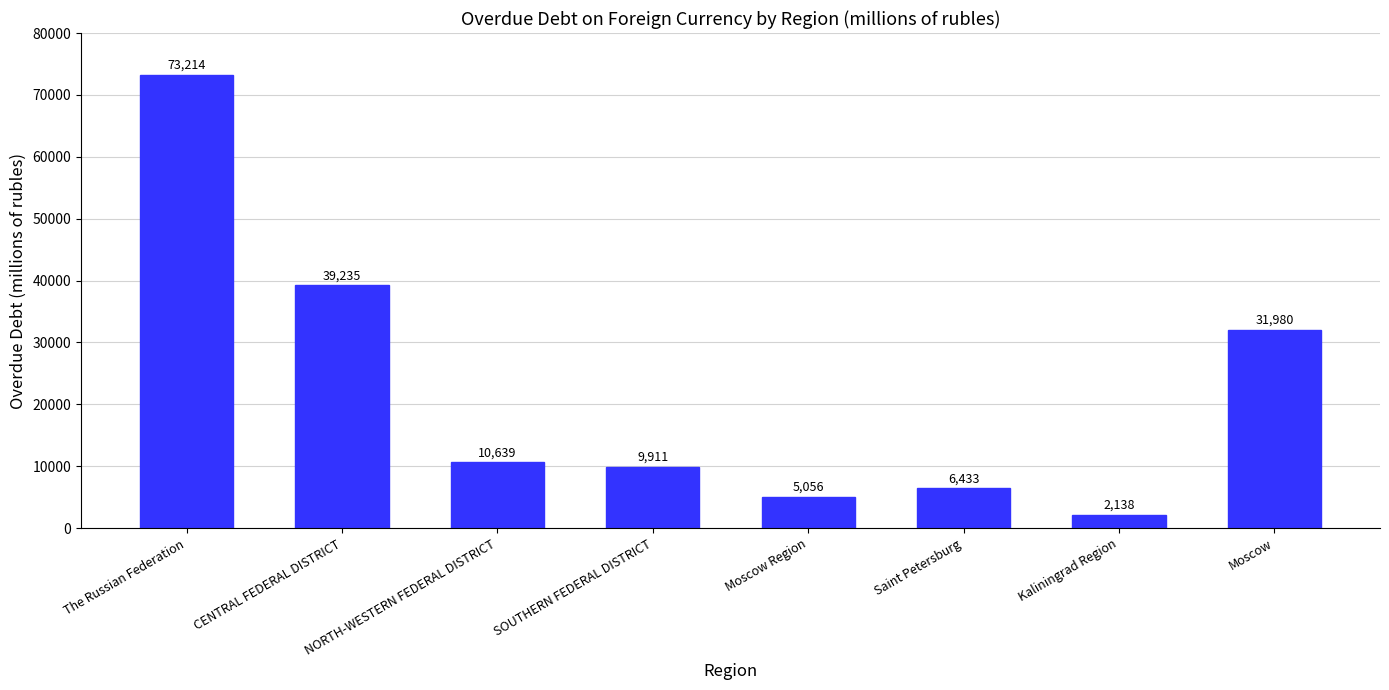

What is the maximum value shown in the chart?

73214